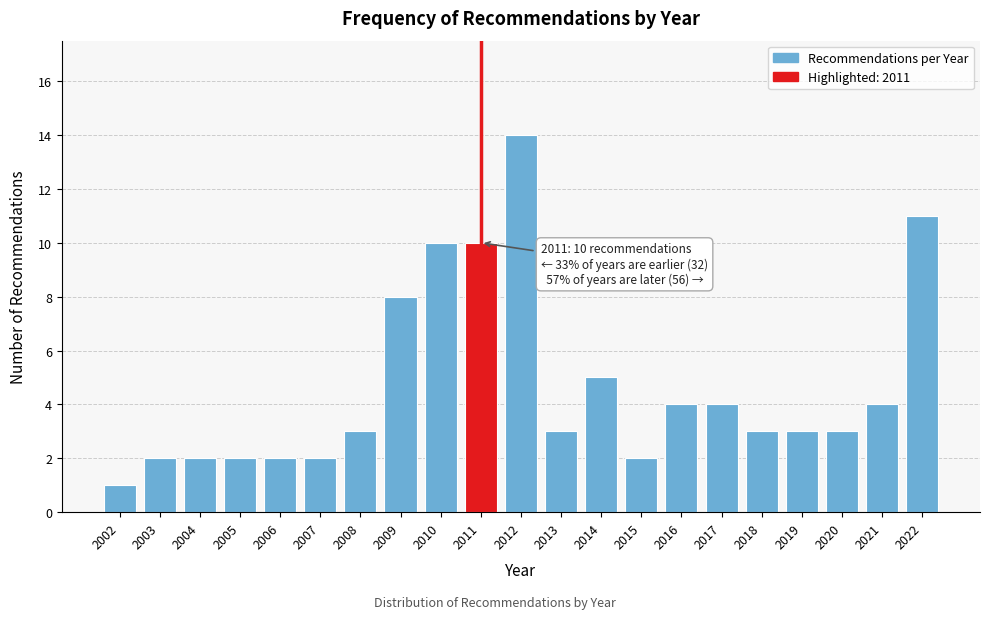

Reading left to right, extract all data points from this chart.

1	2	2	2	2	2	3	8	10	10	14	3	5	2	4	4	3	3	3	4	11